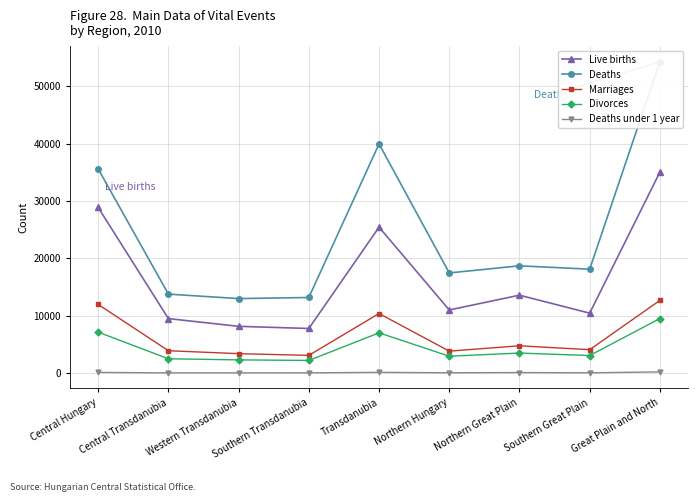

List the labels in order of Deaths value, smallest first.

Western Transdanubia, Southern Transdanubia, Central Transdanubia, Northern Hungary, Southern Great Plain, Northern Great Plain, Central Hungary, Transdanubia, Great Plain and North